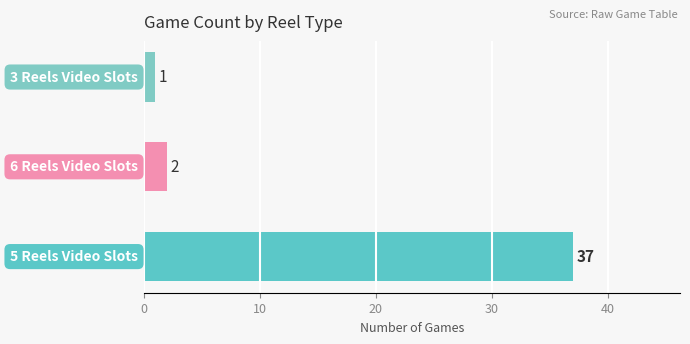

Reading bottom to top, transcribe all the data shown in this chart.

37	2	1